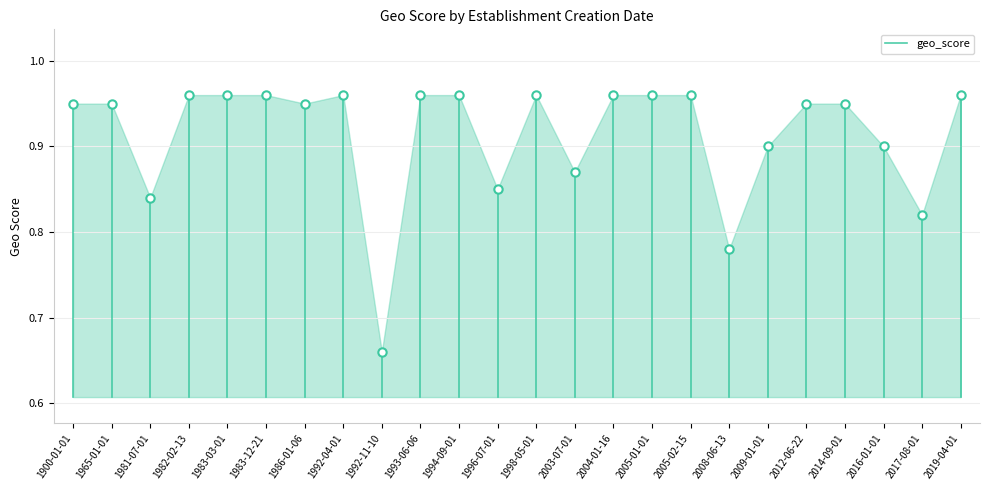

What is the difference between the maximum and minimum values?

0.3